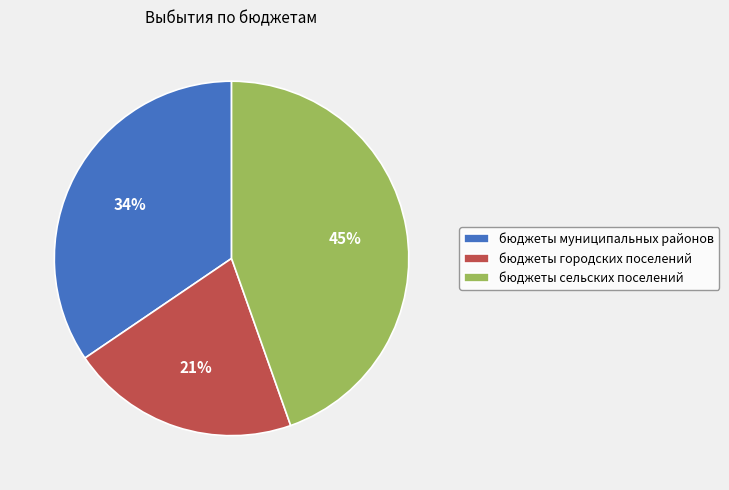

Does any single category account for the majority?

No